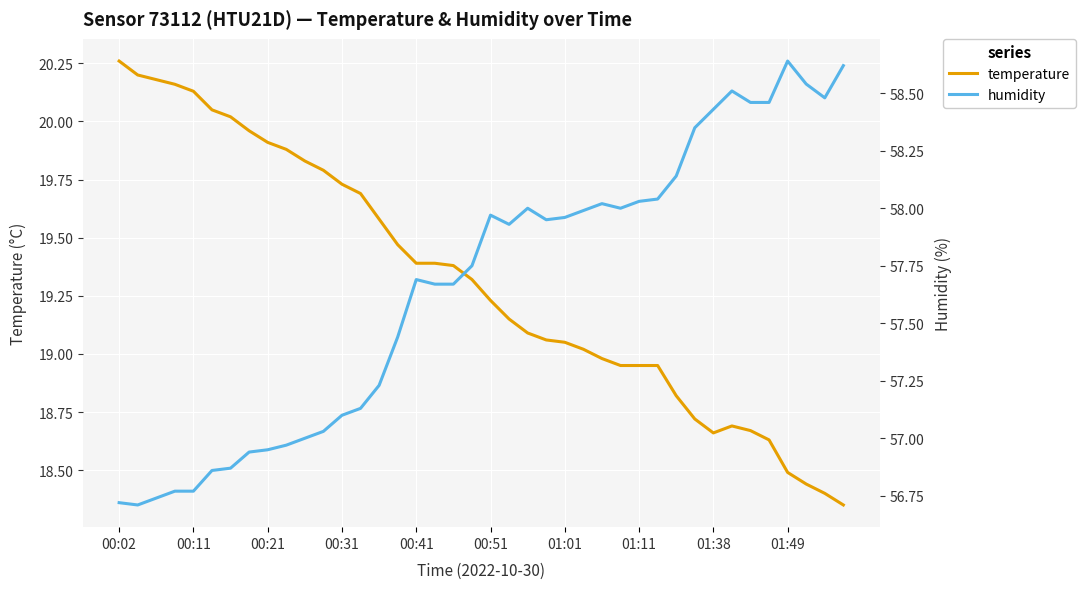

Reading left to right, extract all data points from this chart.

temperature: 20.3	20.2	20.2	20.2	20.1	20.1	20.0	20.0	19.9	19.9	19.8	19.8	19.7	19.7	19.6	19.5	19.4	19.4	19.4	19.3	19.2	19.1	19.1	19.1	19.1	19.0	19.0	18.9	18.9	18.9	18.8	18.7	18.7	18.7	18.7	18.6	18.5	18.4	18.4	18.4
humidity: 56.7	56.7	56.7	56.8	56.8	56.9	56.9	56.9	57.0	57.0	57.0	57.0	57.1	57.1	57.2	57.4	57.7	57.7	57.7	57.8	58.0	57.9	58.0	58.0	58.0	58.0	58.0	58.0	58.0	58.0	58.1	58.4	58.4	58.5	58.5	58.5	58.6	58.5	58.5	58.6